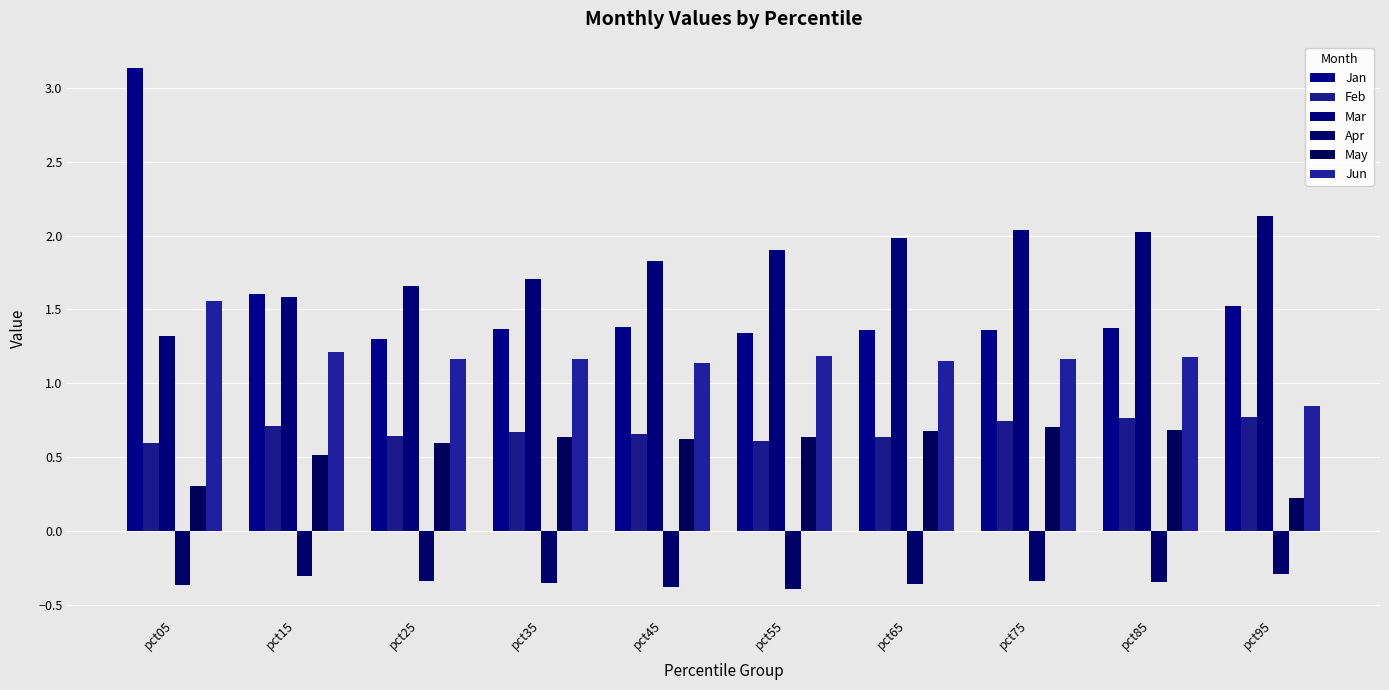

Which series has the largest range (max minus min)?

Jan